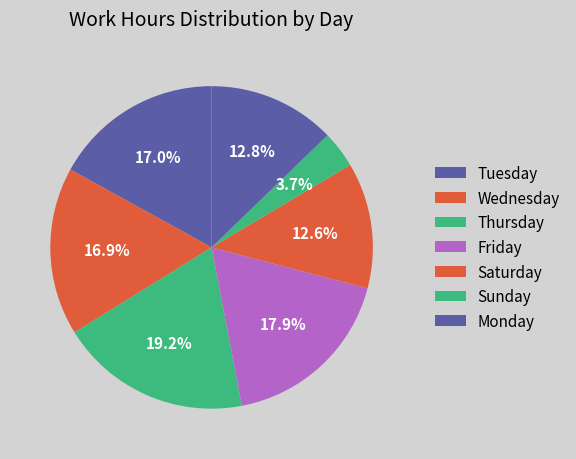

How many slices are in this pie chart?

7